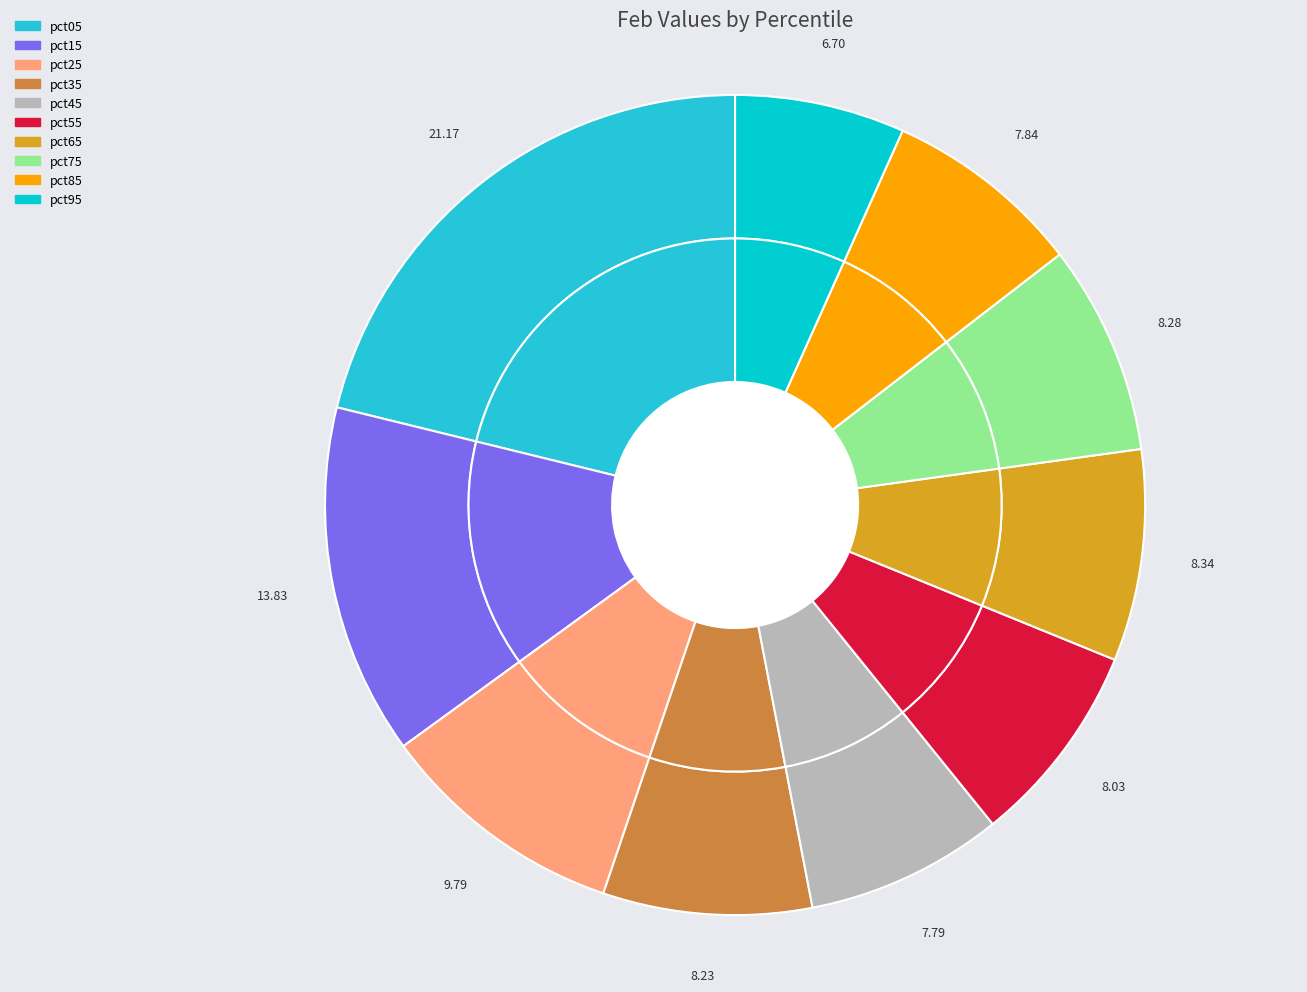

To the nearest percent, what is the average slice percentage?

10%